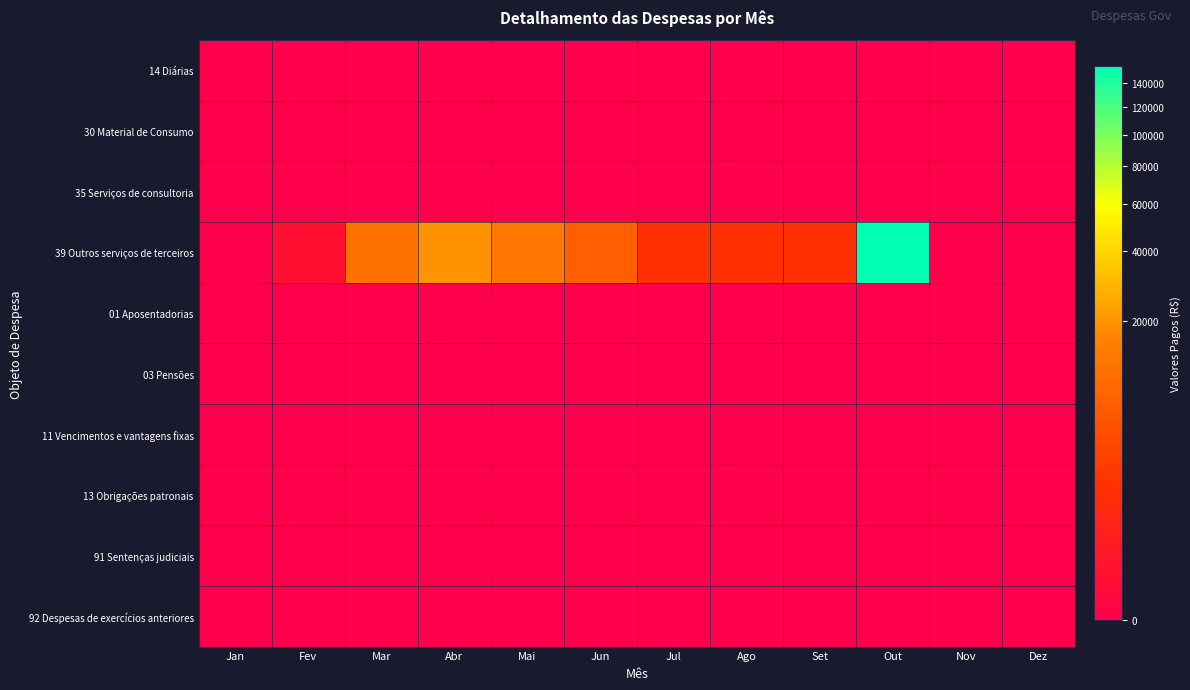

Reading left to right, what are all the values shown in this chart?

14 Diárias: Jan=0.0	Fev=0.0	Mar=0.0	Abr=0.0	Mai=0.0	Jun=0.0	Jul=0.0	Ago=0.0	Set=0.0	Out=0.0	Nov=0.0	Dez=0.0
30 Material de Consumo: Jan=0.0	Fev=0.0	Mar=0.0	Abr=0.0	Mai=0.0	Jun=0.0	Jul=0.0	Ago=0.0	Set=0.0	Out=0.0	Nov=0.0	Dez=0.0
35 Serviços de consultoria: Jan=0.0	Fev=0.0	Mar=0.0	Abr=0.0	Mai=0.0	Jun=0.0	Jul=0.0	Ago=0.0	Set=0.0	Out=0.0	Nov=0.0	Dez=0.0
39 Outros serviços de terceiros: Jan=0.0	Fev=41.9	Mar=11505.0	Abr=19474.3	Mai=12542.5	Jun=7117.6	Jul=1253.0	Ago=1407.3	Set=1244.9	Out=154799.2	Nov=0.0	Dez=0.0
01 Aposentadorias: Jan=0.0	Fev=0.0	Mar=0.0	Abr=0.0	Mai=0.0	Jun=0.0	Jul=0.0	Ago=0.0	Set=0.0	Out=0.0	Nov=0.0	Dez=0.0
03 Pensões: Jan=0.0	Fev=0.0	Mar=0.0	Abr=0.0	Mai=0.0	Jun=0.0	Jul=0.0	Ago=0.0	Set=0.0	Out=0.0	Nov=0.0	Dez=0.0
11 Vencimentos e vantagens fixas: Jan=0.0	Fev=0.0	Mar=0.0	Abr=0.0	Mai=0.0	Jun=0.0	Jul=0.0	Ago=0.0	Set=0.0	Out=0.0	Nov=0.0	Dez=0.0
13 Obrigações patronais: Jan=0.0	Fev=0.0	Mar=0.0	Abr=0.0	Mai=0.0	Jun=0.0	Jul=0.0	Ago=0.0	Set=0.0	Out=0.0	Nov=0.0	Dez=0.0
91 Sentenças judiciais: Jan=0.0	Fev=0.0	Mar=0.0	Abr=0.0	Mai=0.0	Jun=0.0	Jul=0.0	Ago=0.0	Set=0.0	Out=0.0	Nov=0.0	Dez=0.0
92 Despesas de exercícios anteriores: Jan=0.0	Fev=0.0	Mar=0.0	Abr=0.0	Mai=0.0	Jun=0.0	Jul=0.0	Ago=0.0	Set=0.0	Out=0.0	Nov=0.0	Dez=0.0